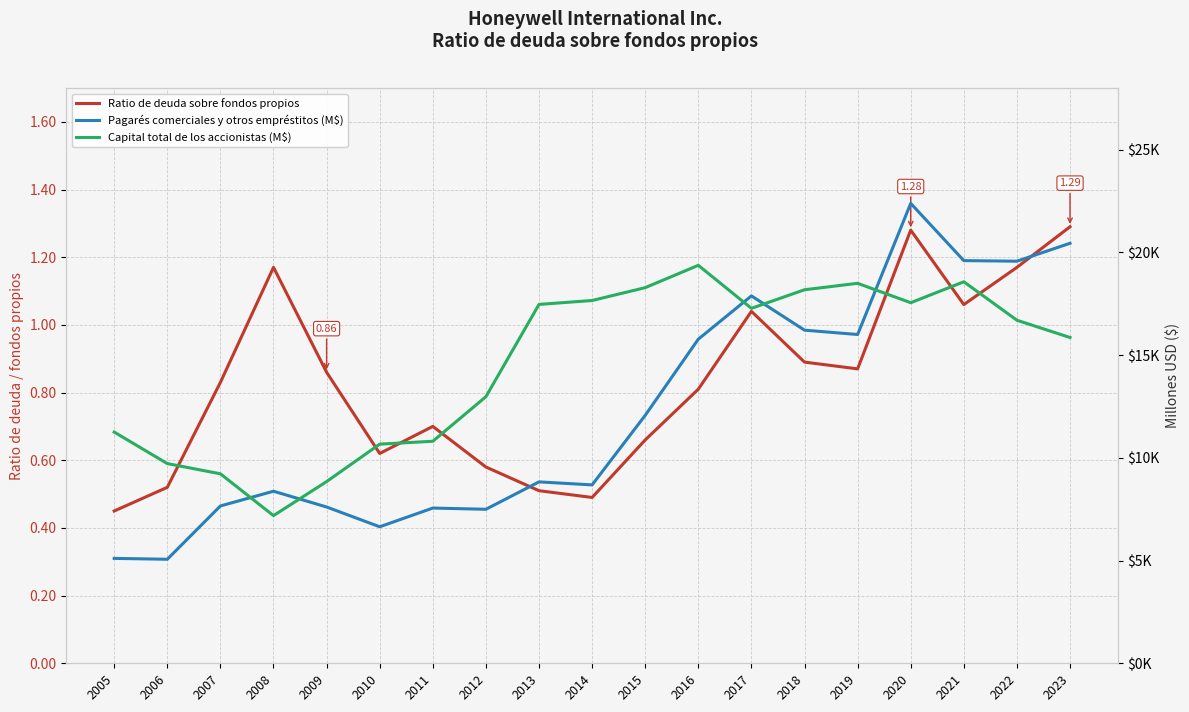

How many interior local peaks does the Ratio de deuda sobre fondos propios series have?

4